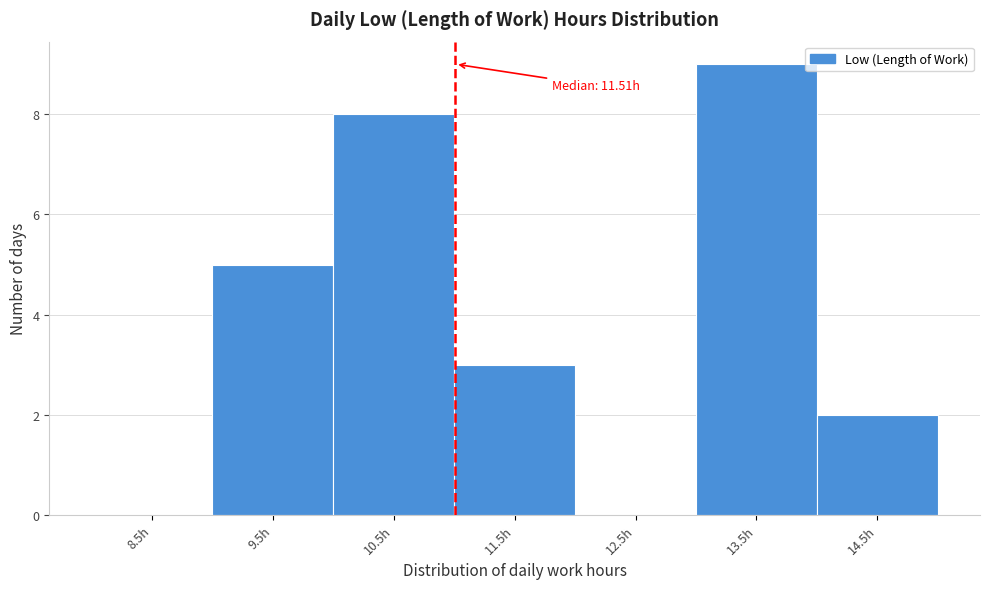

Reading left to right, list all the values displayed in this chart.

8.5h=0	9.5h=5	10.5h=8	11.5h=3	12.5h=0	13.5h=9	14.5h=2